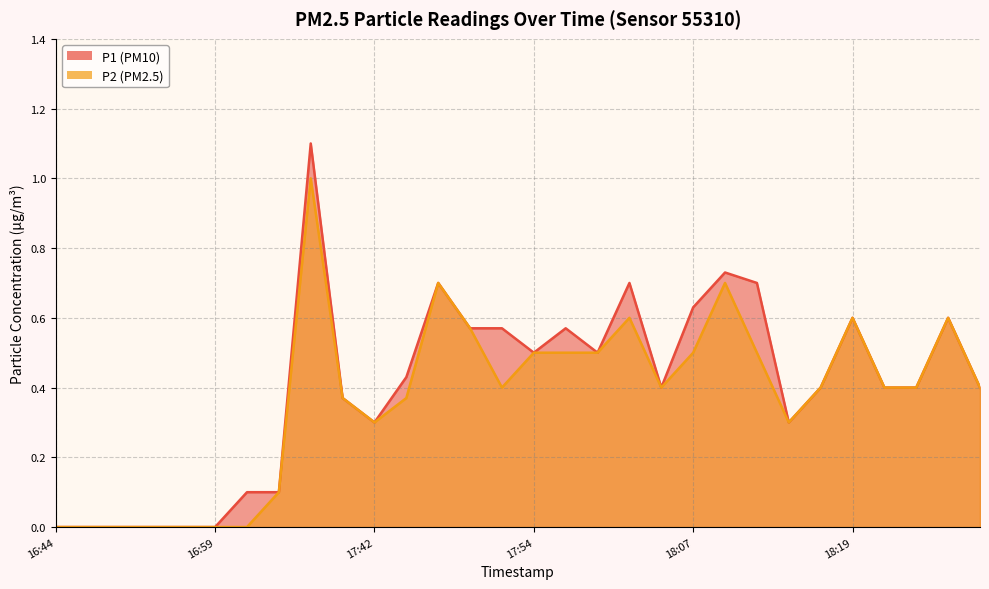

List the series in order of their peak value, highest first.

P1, P2